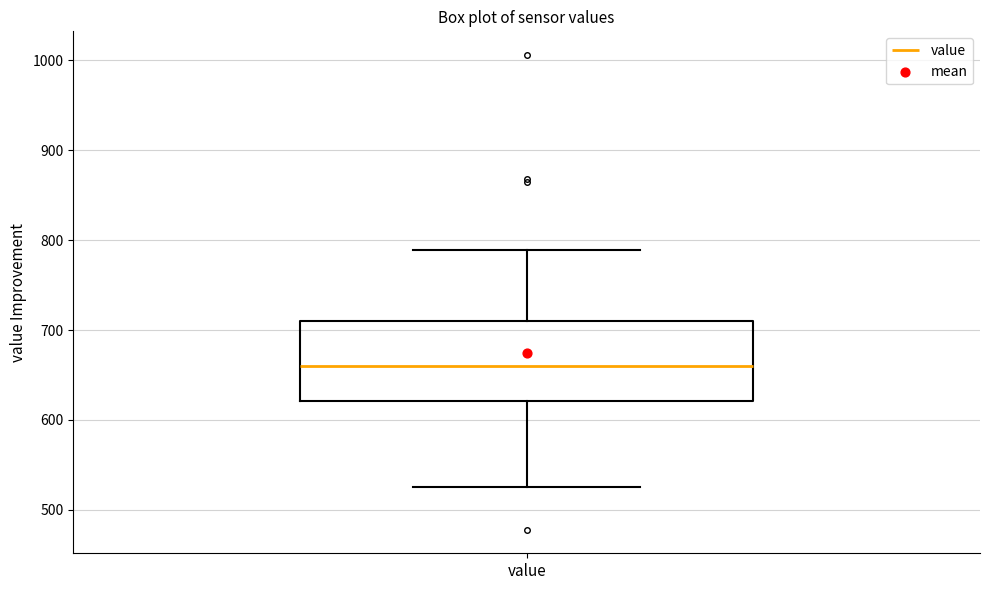

Transcribe this box plot: give where the median line is, the range the box spans, and where the two whiskers end, as read against the y-axis. The values are not printed on the chart, so give them approximately, as read against the axis.

median 660, box 620 to 710, whiskers 530 to 790